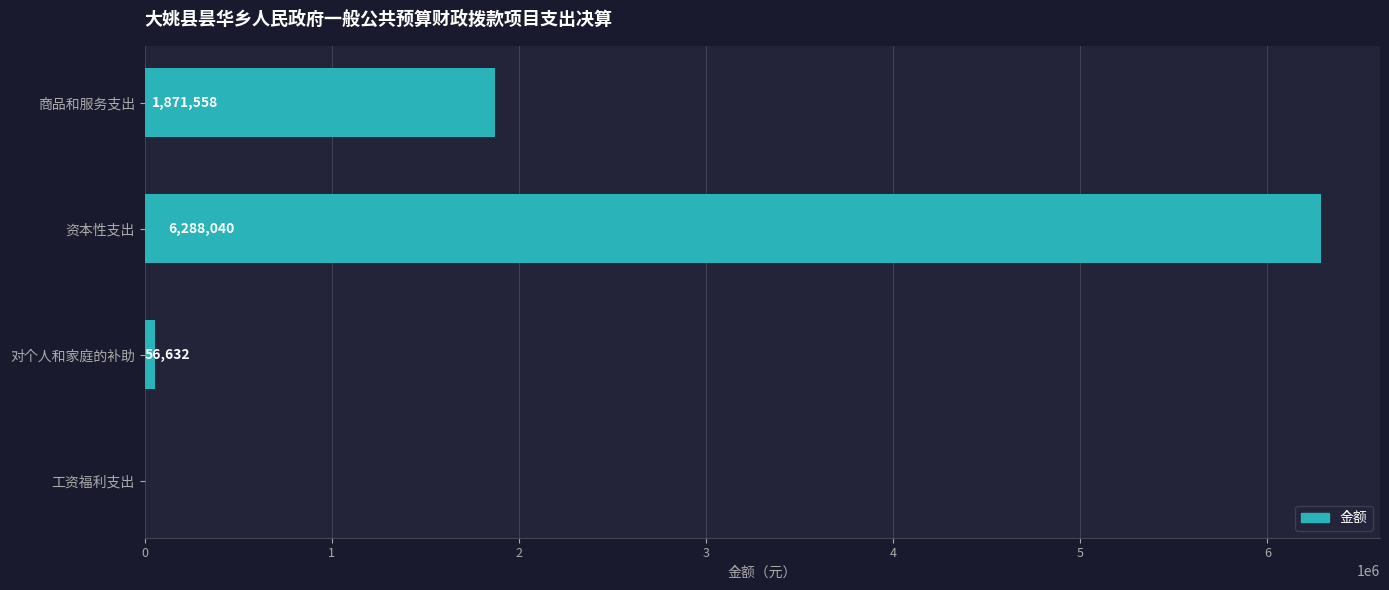

What is the sum of the values at 工资福利支出 and 资本性支出?

6288040.0